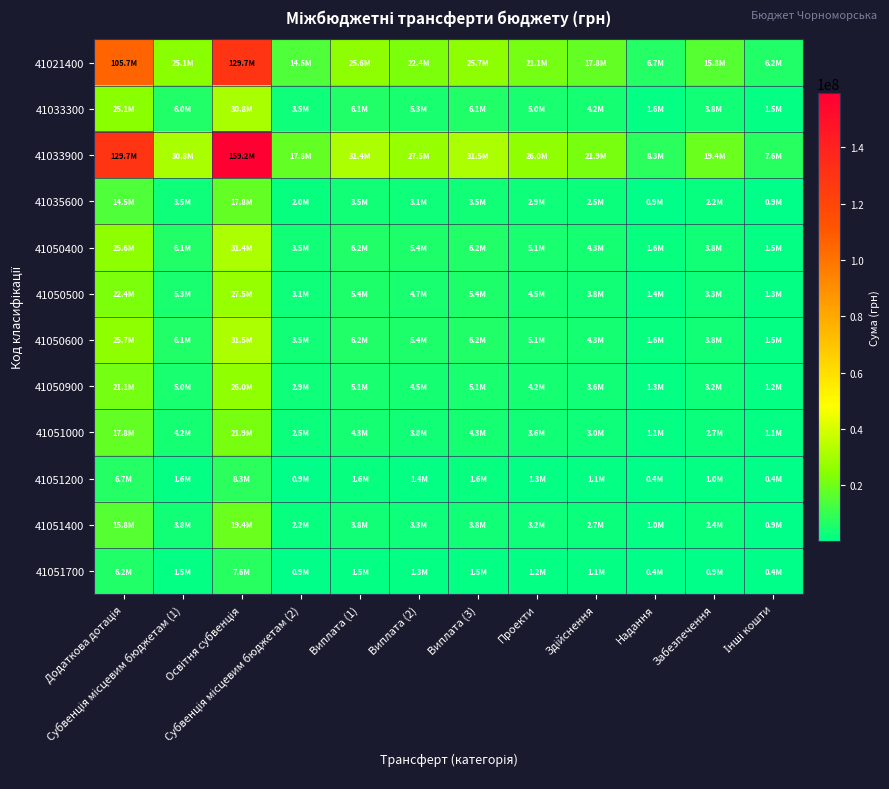

What is the minimum value shown in the chart?

367454.0